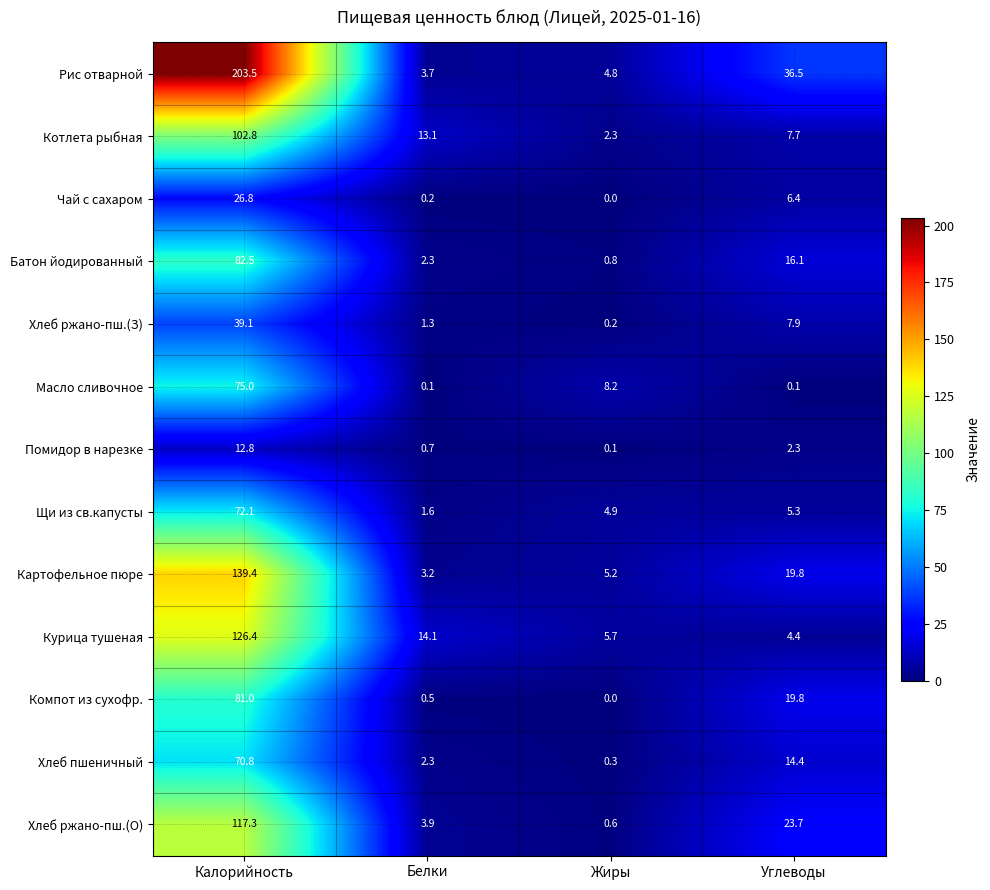

What is the difference between the highest and lowest values at Жиры?

8.2